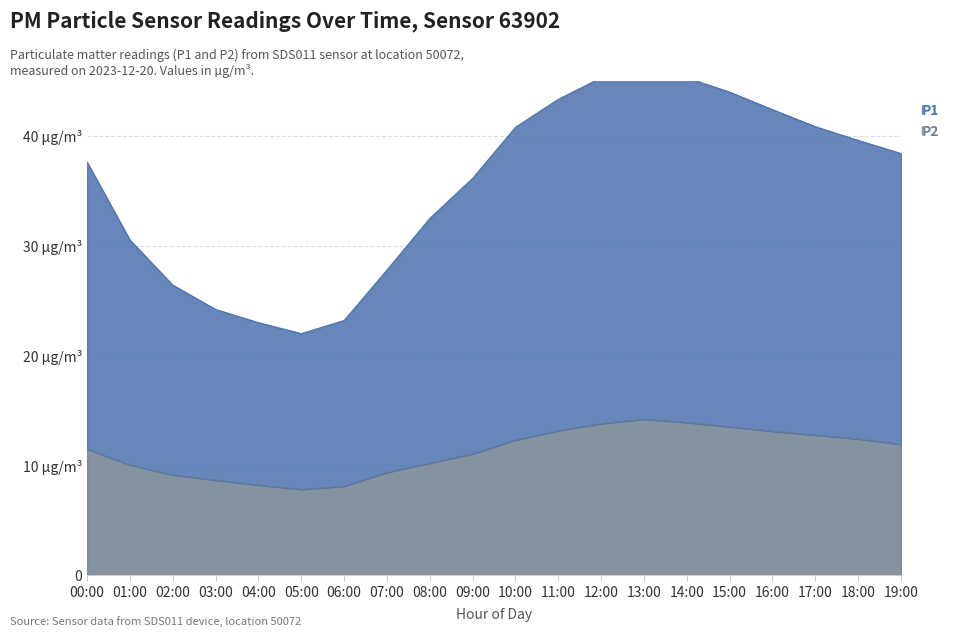

Where is P2 nearest to the value 11?

09:00